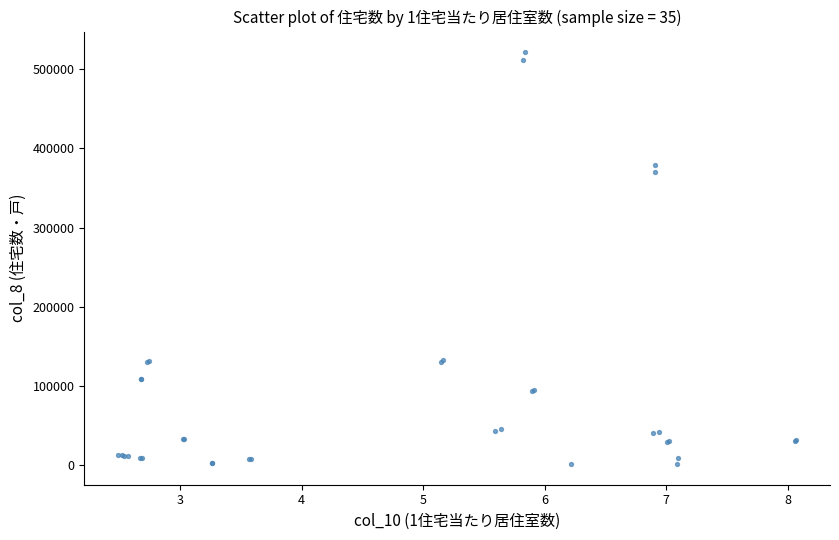

What Y value in the scatter plot is closest to 261400?

370000